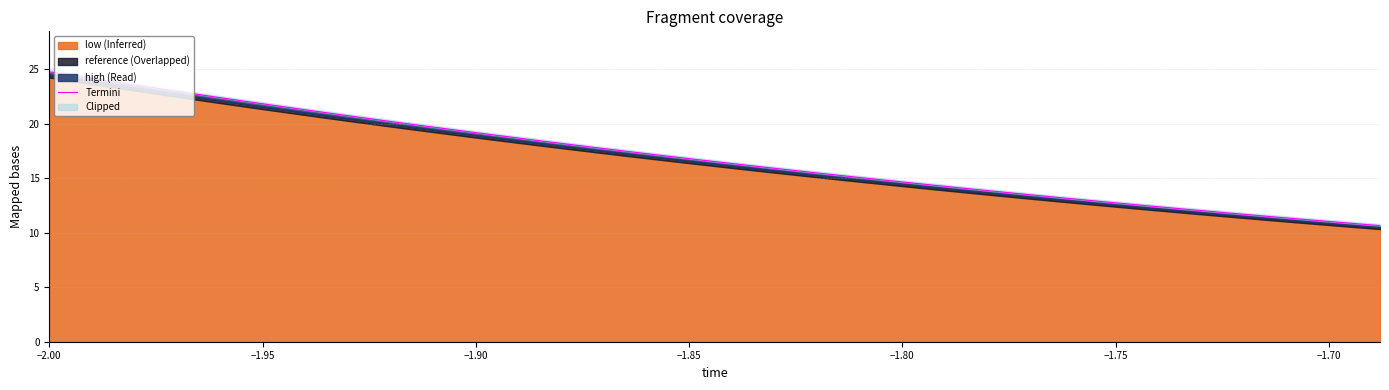

What is the difference between the maximum and second lowest values?

13.9